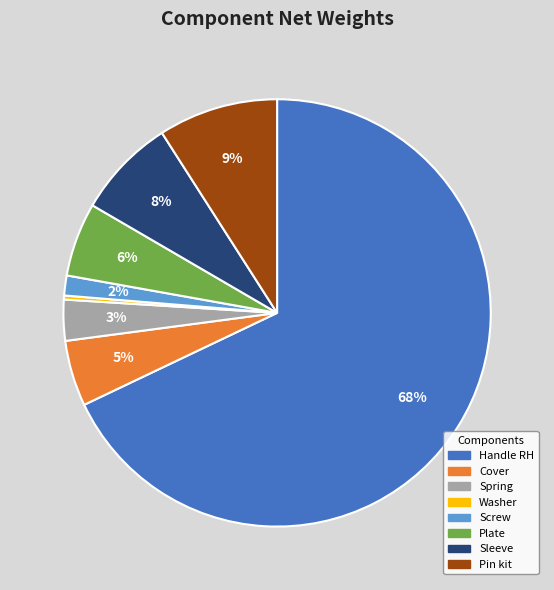

Is the sum of Sleeve and Plate greater than half?

No